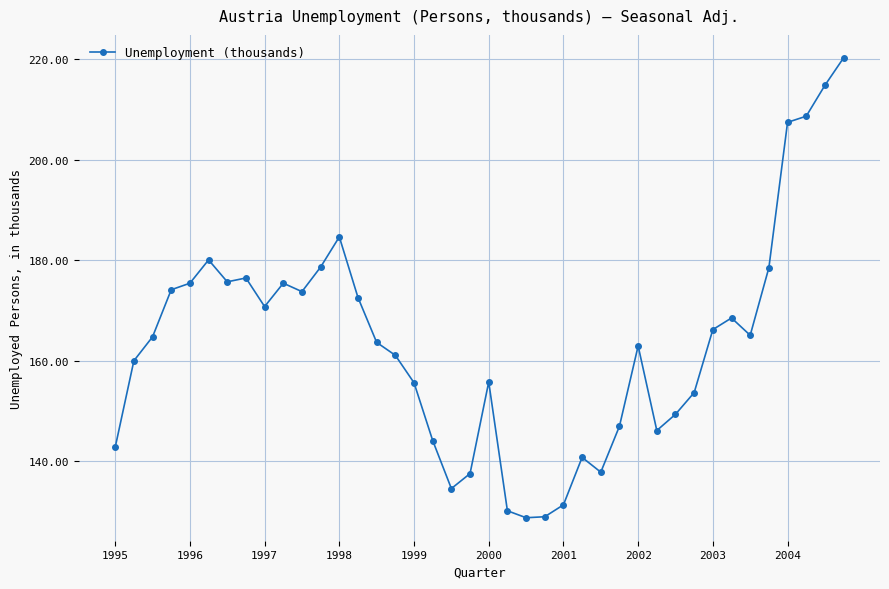

What is the difference between the maximum and second lowest values?

91.3